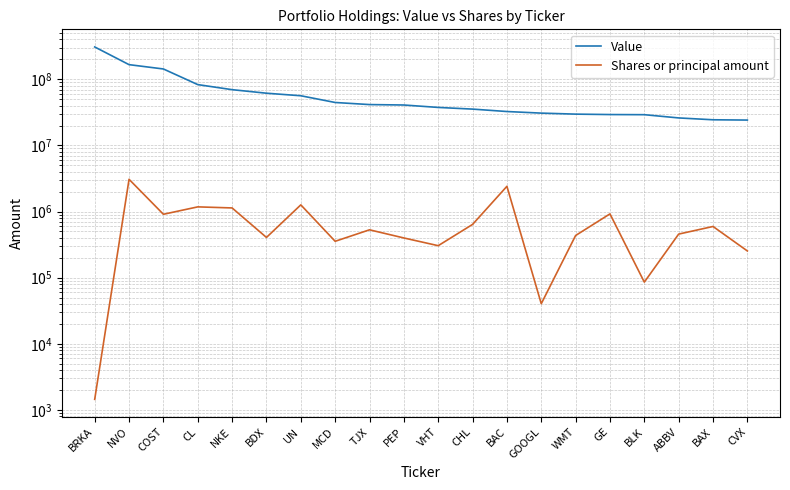

Count the number of data series in this chart.

2